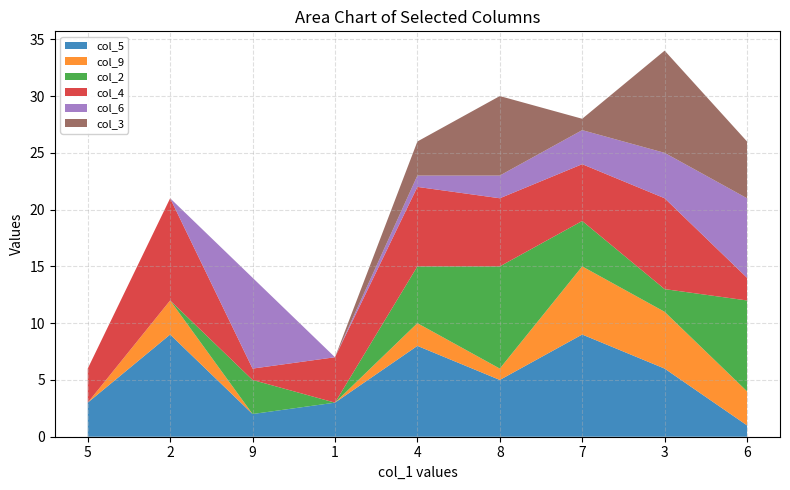

Reading left to right, list all the values displayed in this chart.

col_5: 5=3	2=9	9=2	1=3	4=8	8=5	7=9	3=6	6=1
col_9: 5=0	2=3	9=0	1=0	4=2	8=1	7=6	3=5	6=3
col_2: 5=0	2=0	9=3	1=0	4=5	8=9	7=4	3=2	6=8
col_4: 5=3	2=9	9=1	1=4	4=7	8=6	7=5	3=8	6=2
col_6: 5=0	2=0	9=8	1=0	4=1	8=2	7=3	3=4	6=7
col_3: 5=0	2=0	9=0	1=0	4=3	8=7	7=1	3=9	6=5